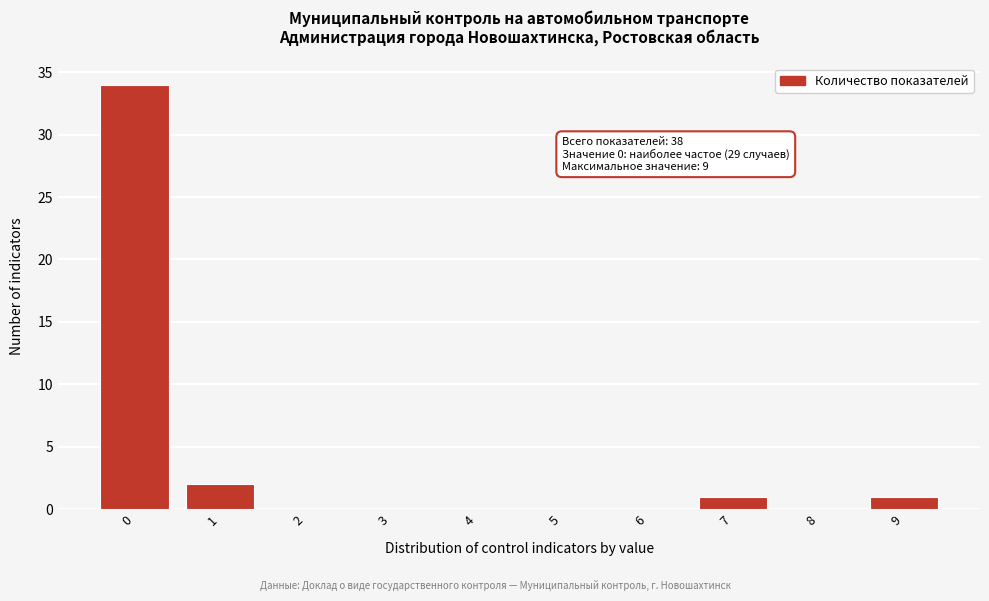

Reading left to right, transcribe all the data shown in this chart.

0=34	1=2	2=0	3=0	4=0	5=0	6=0	7=1	8=0	9=1